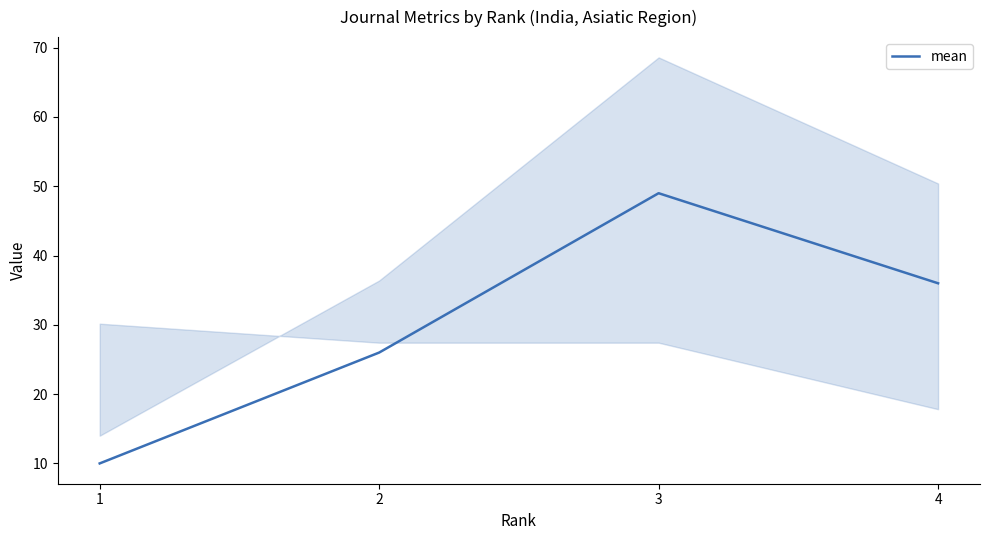

Does the chart display data point markers on the line(s)?

No